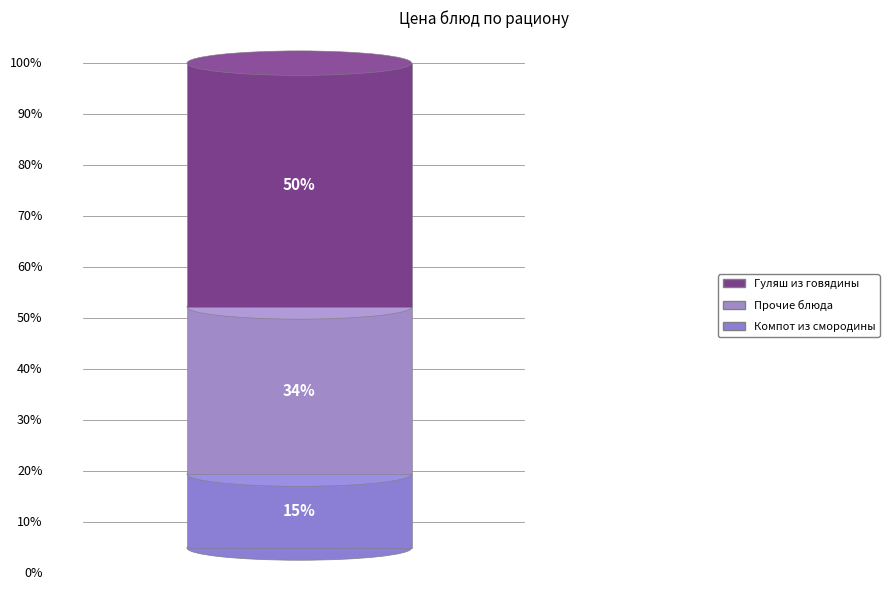

What percentage do Компот из смородины and Гуляш из говядины together represent?

65.5%